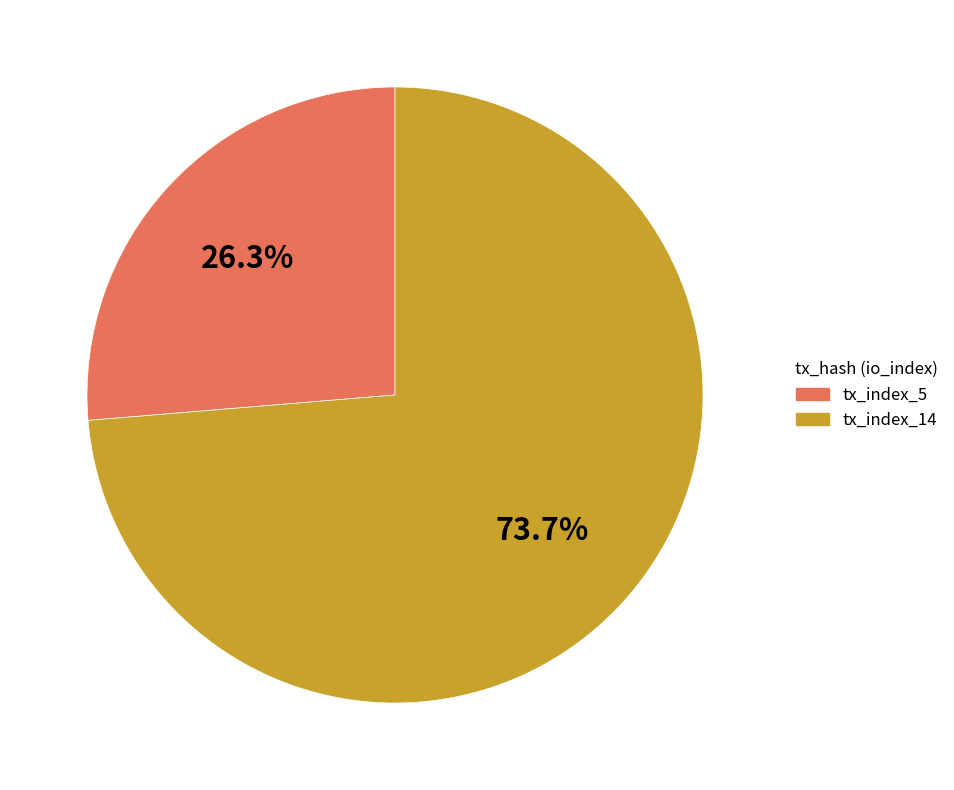

To the nearest percent, what percentage of the pie is tx_index_5?

26%